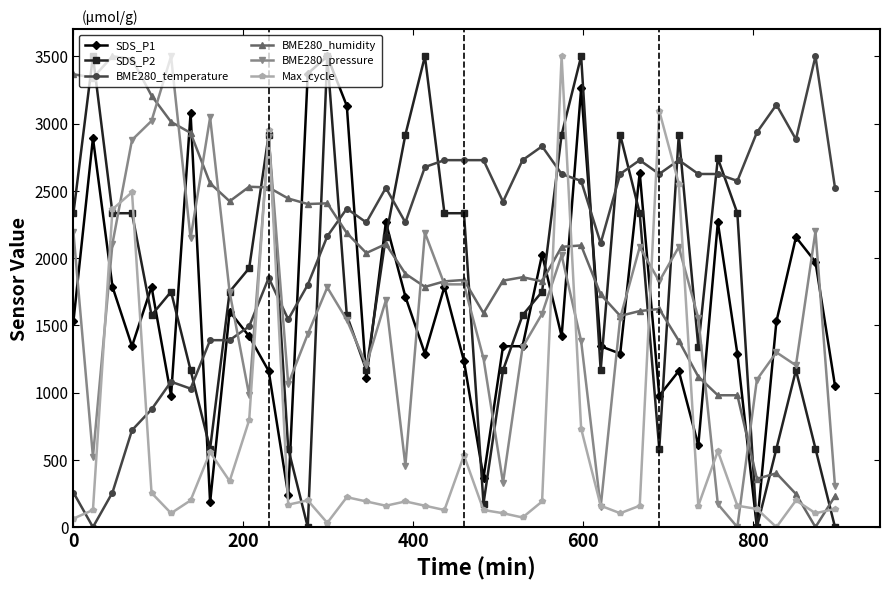

Which series ends up on top after the final intersection of BME280_humidity and SDS_P1?

SDS_P1